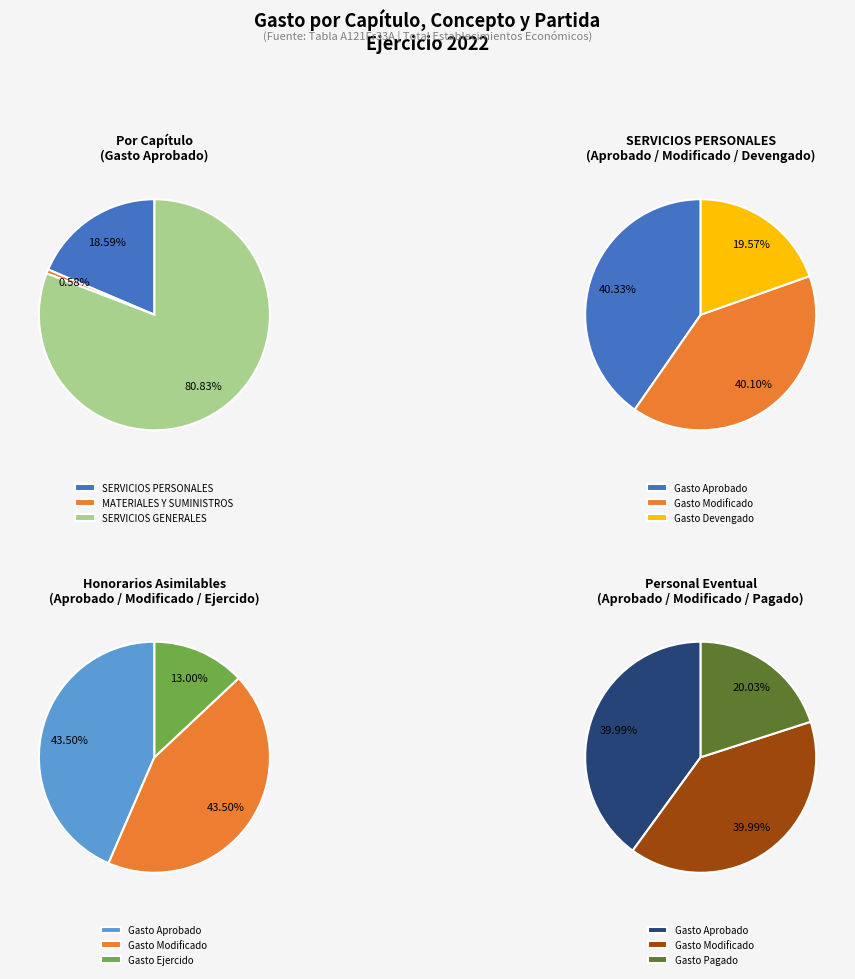

To the nearest percent, what portion does 1000 SERVICIOS PERSONALES represent?

19%